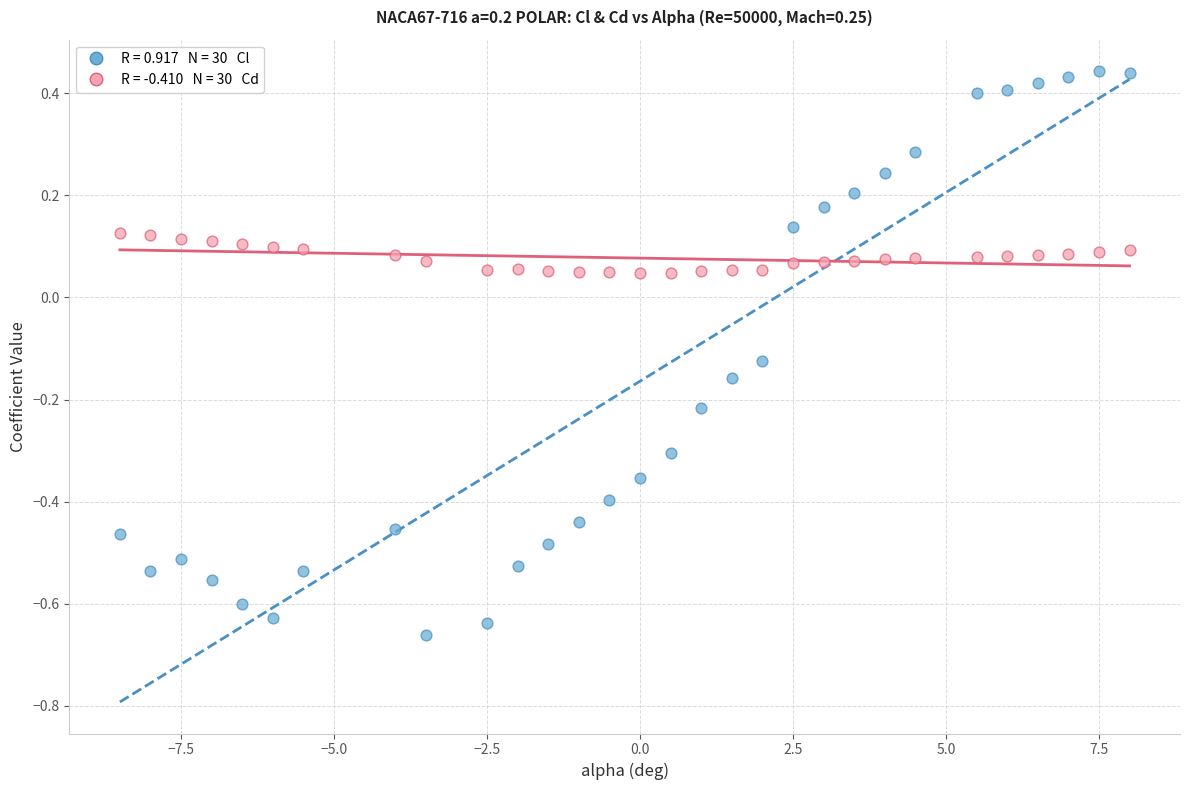

Across all data points, what is the range of Y values (max minus min)?

1.1